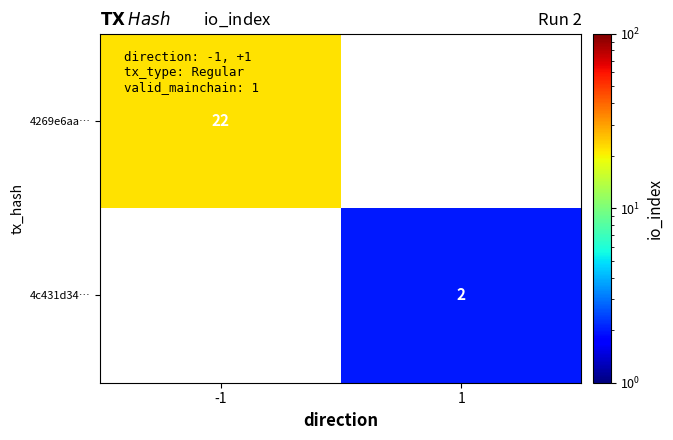

The 4c431d34… series shows 2 at 1. True or false?

True